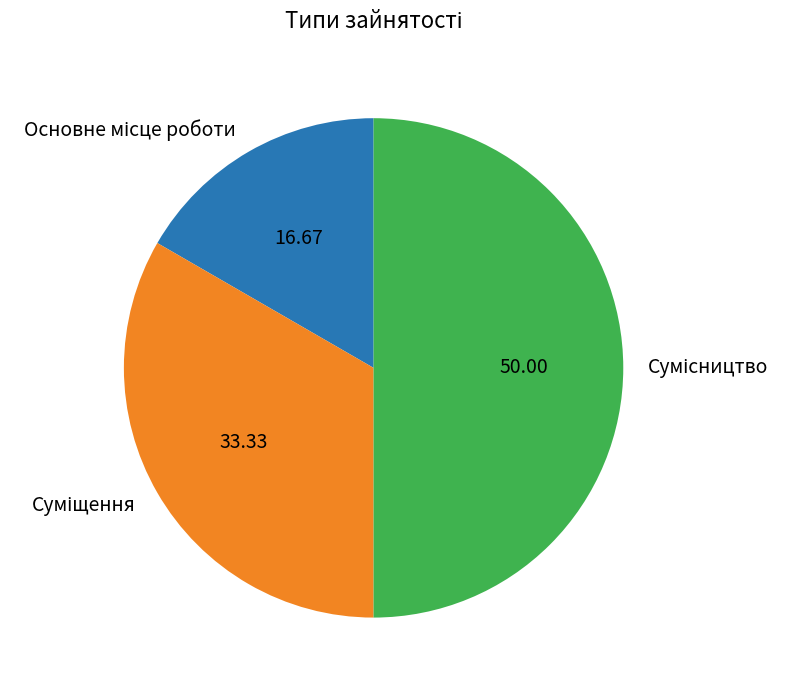

How many segments does this pie chart have?

3